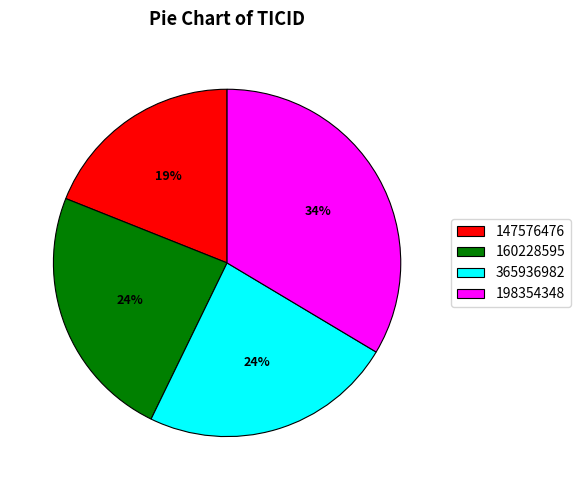

Is it true that 160228595 is 24% of the pie?

True